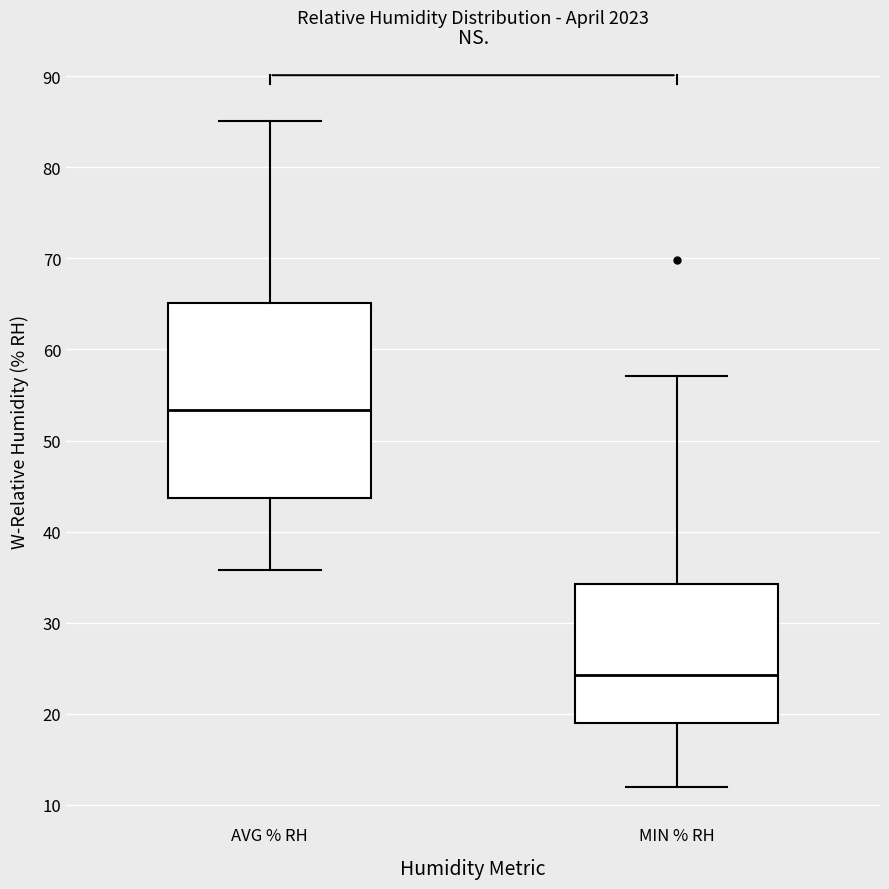

Reading left to right, transcribe this box plot: for each box, give where its median line is, the range the box spans, and where its two whiskers end, as read against the y-axis. The values are not printed on the chart, so give them approximately, as read against the axis.

AVG % RH: median 53, box 44 to 65, whiskers 36 to 85
MIN % RH: median 24, box 19 to 34, whiskers 12 to 57